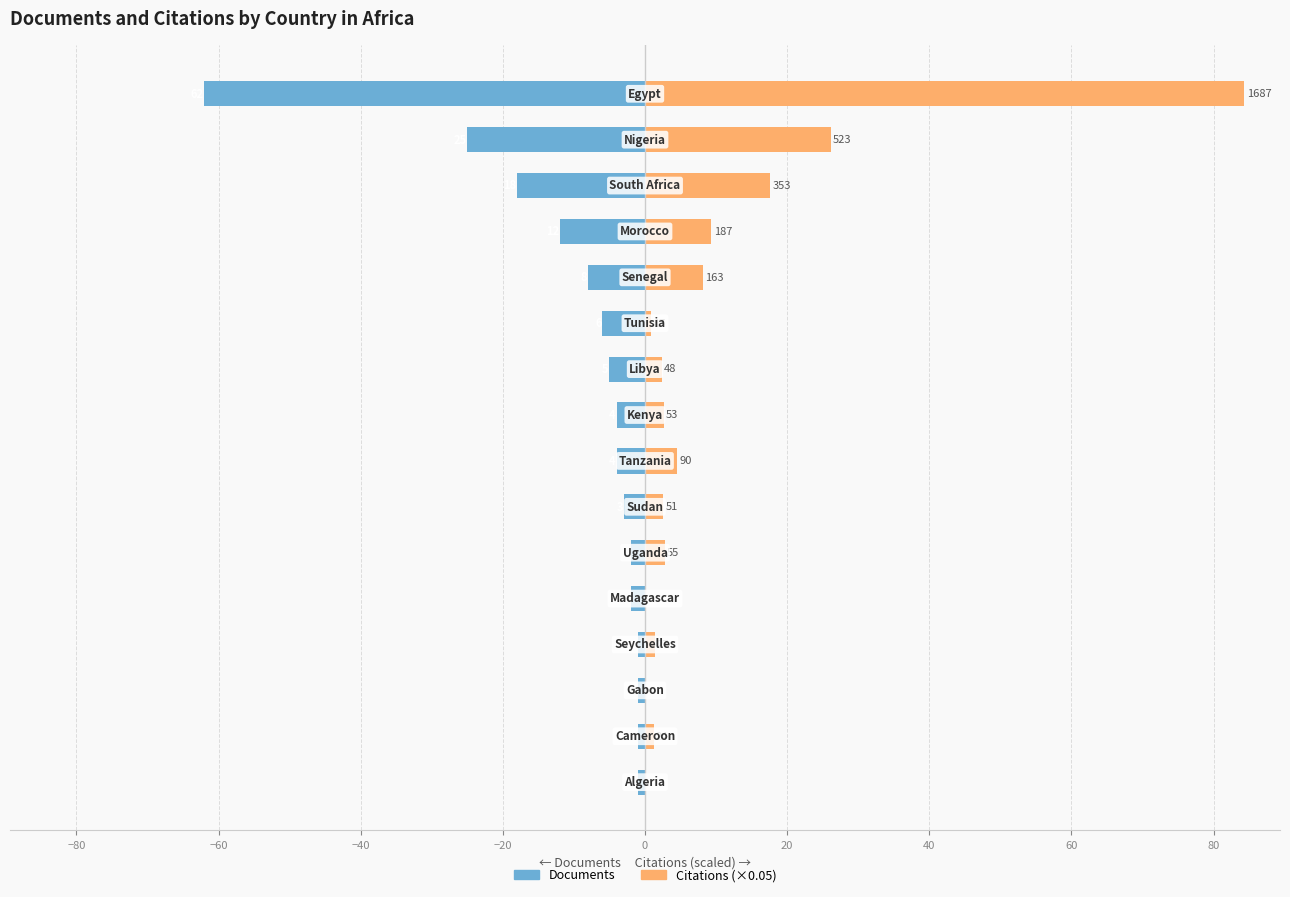

What is the spread (max minus min) of values at 11?

16.1